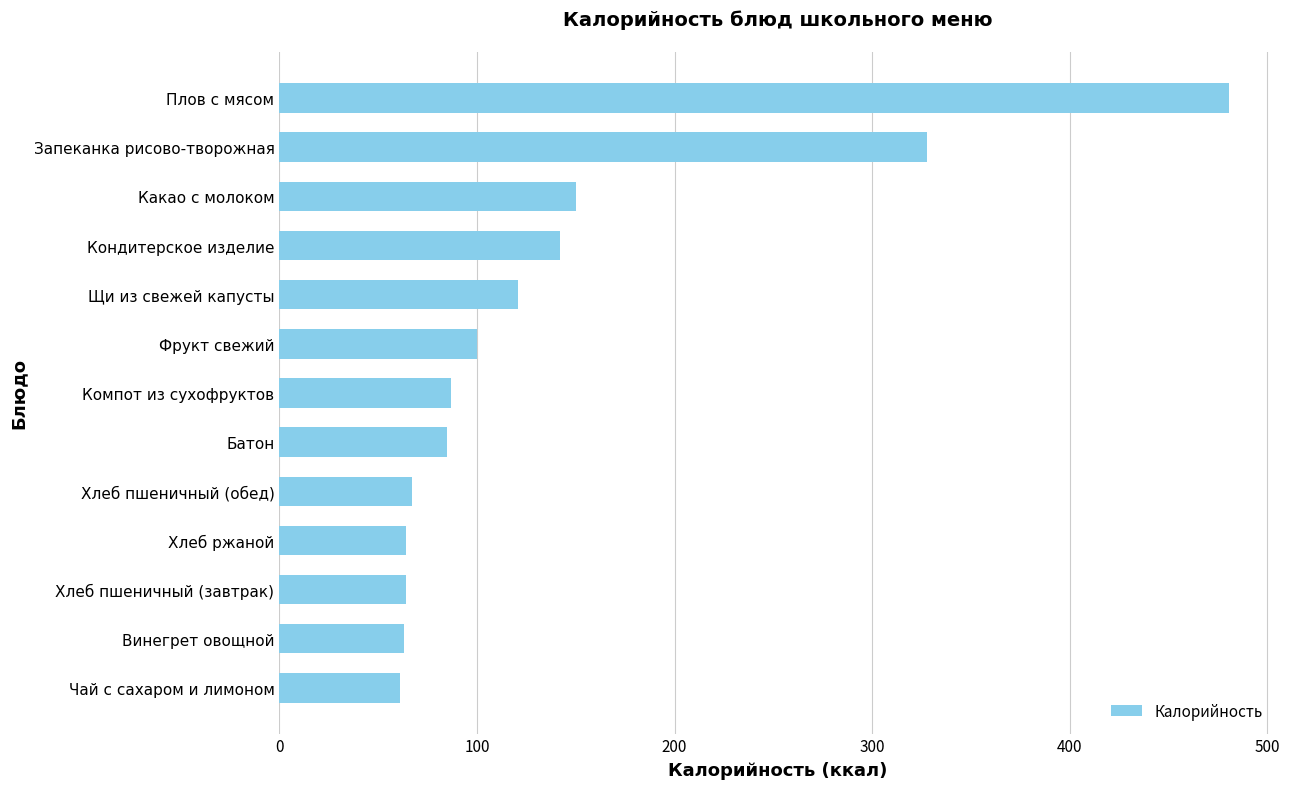

What is the sum of all values?

1812.8